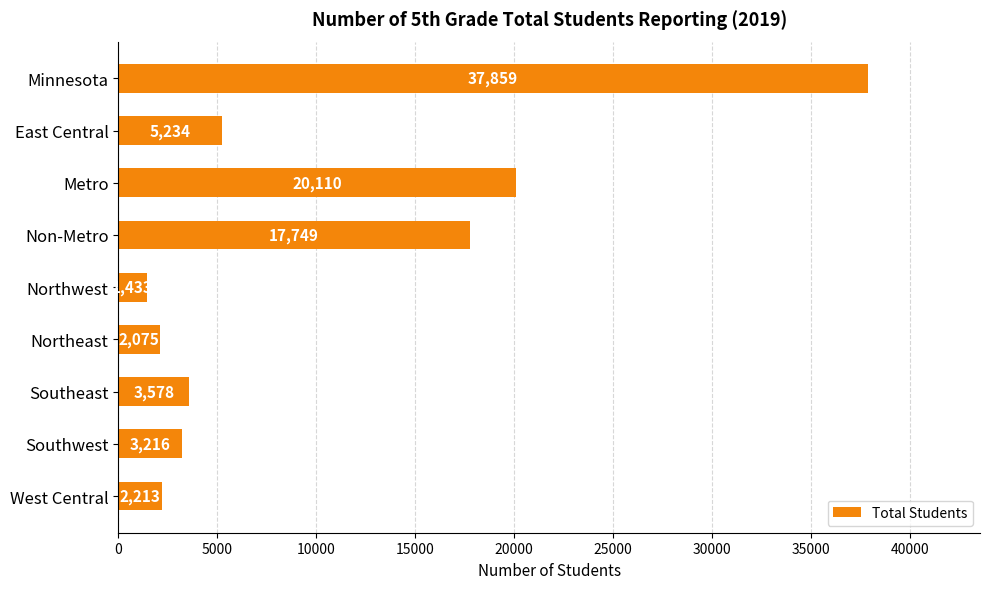

Reading top to bottom, what are all the values shown in this chart?

37859	5234	20110	17749	1433	2075	3578	3216	2213